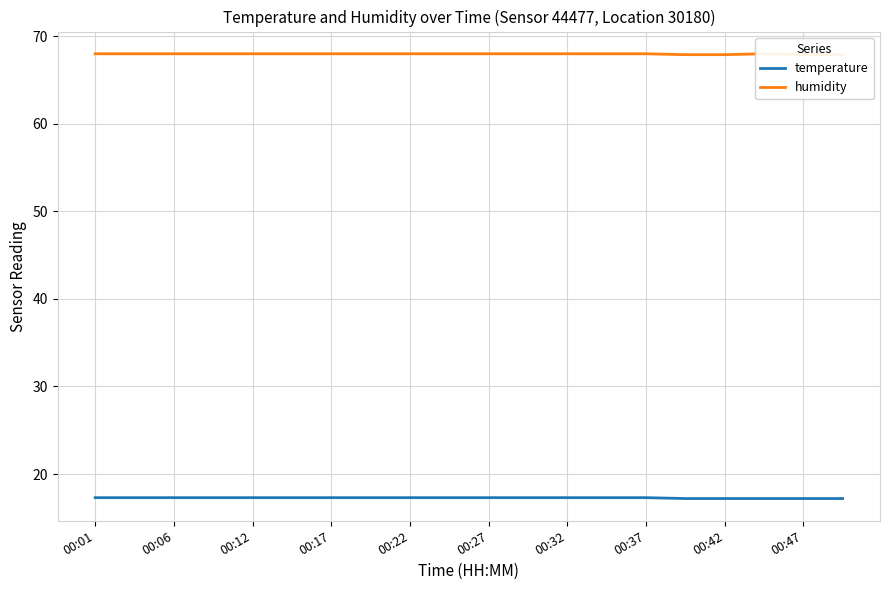

What is the maximum value for temperature?

17.3